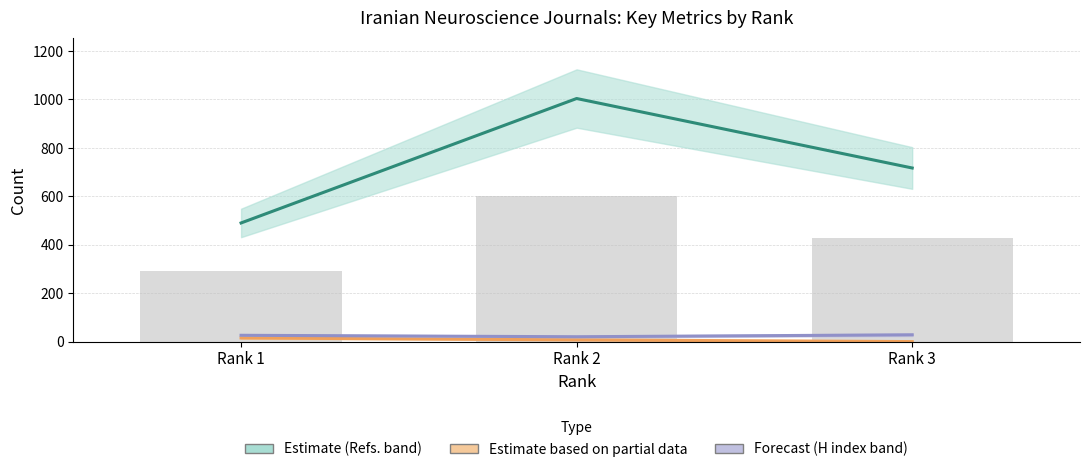

Where is Total Refs. nearest to the value 747?

Rank 3